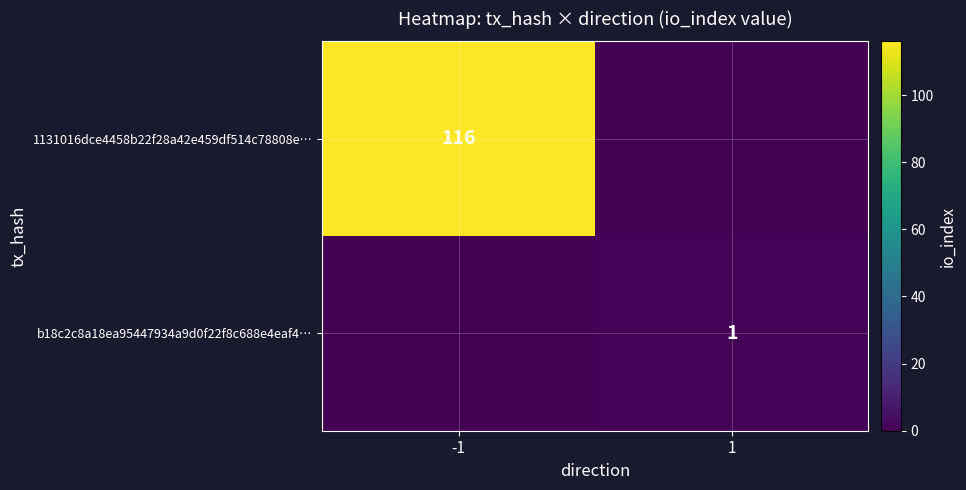

True or false: 1131016dce4458b22f28a42e459df514c78808e… has a value of 54 at -1.

False